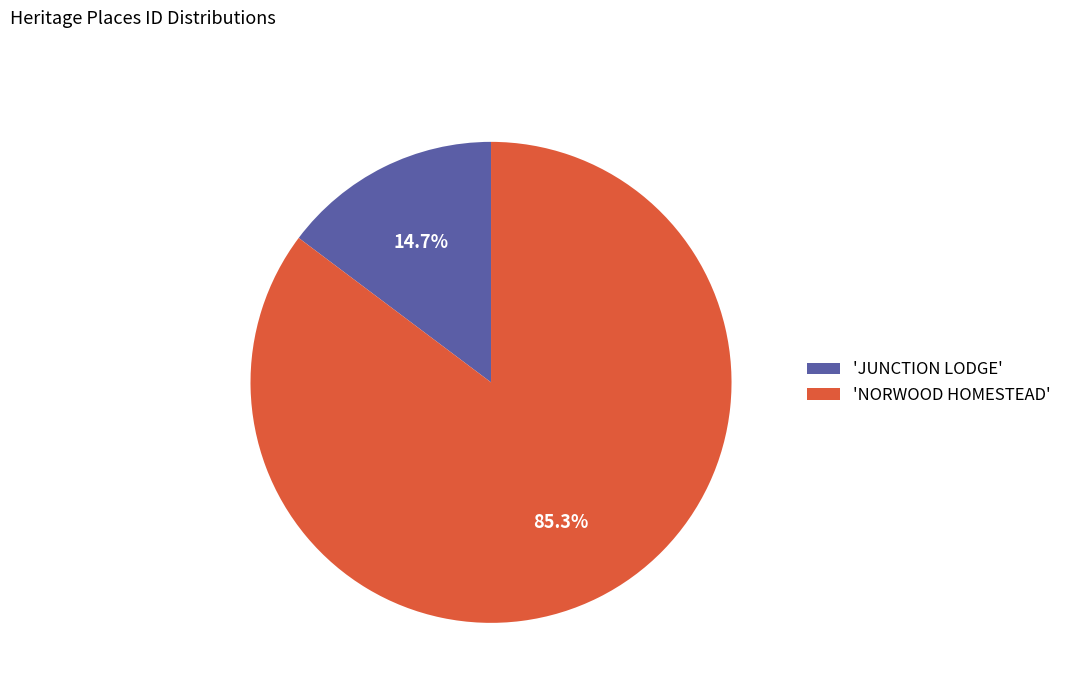

What is the ratio of the value at 'NORWOOD HOMESTEAD' to the value at 'JUNCTION LODGE'?

5.8